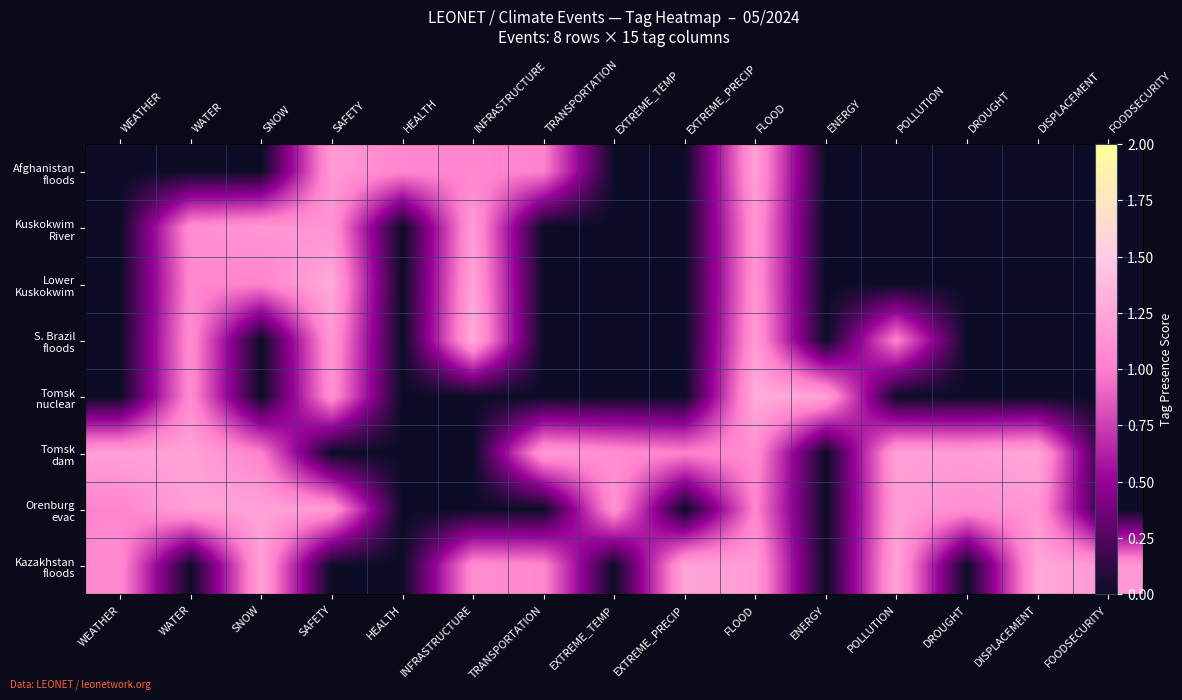

How many values in the Kazakhstan floods series exceed 1?

9